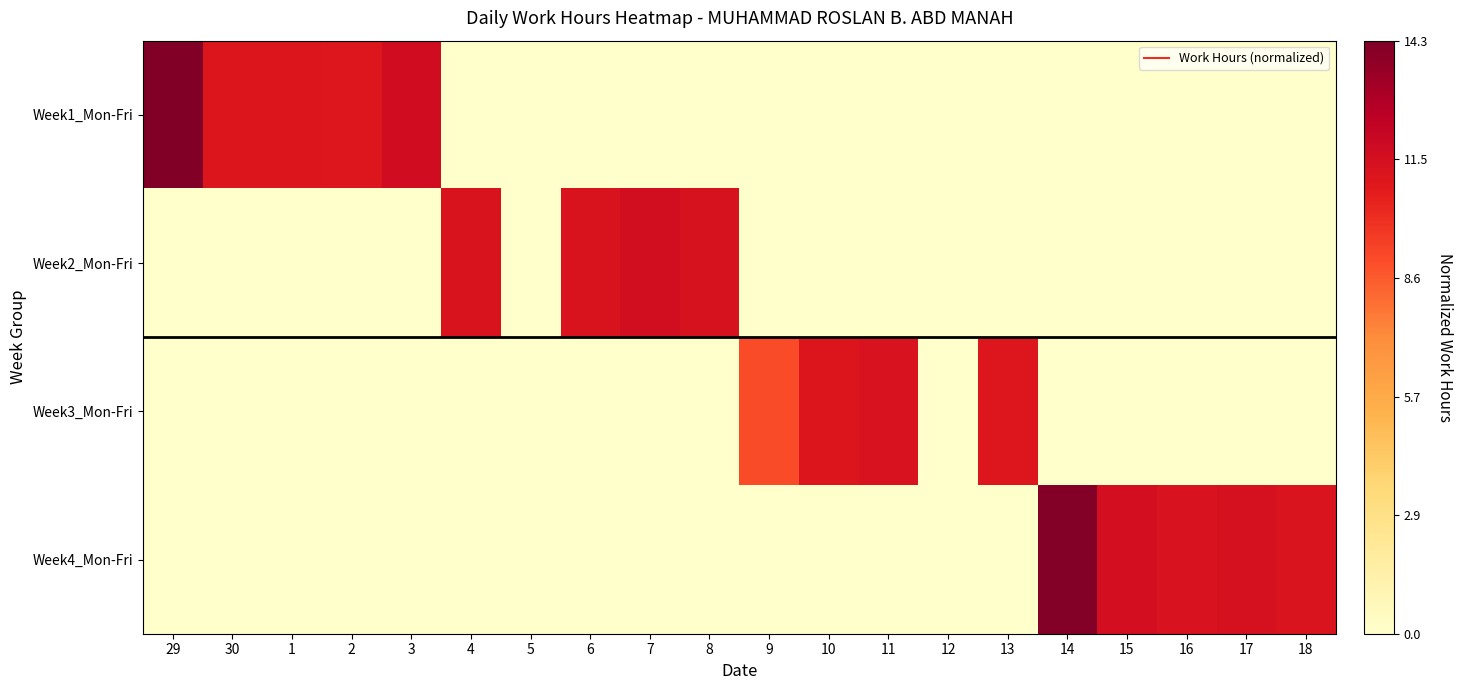

Reading left to right, list all the values displayed in this chart.

Week1_Mon-Fri: 29=1.0	30=0.8	1=0.8	2=0.8	3=0.8	4=0.0	5=0.0	6=0.0	7=0.0	8=0.0	9=0.0	10=0.0	11=0.0	12=0.0	13=0.0	14=0.0	15=0.0	16=0.0	17=0.0	18=0.0
Week2_Mon-Fri: 29=0.0	30=0.0	1=0.0	2=0.0	3=0.0	4=0.8	5=0.0	6=0.8	7=0.8	8=0.8	9=0.0	10=0.0	11=0.0	12=0.0	13=0.0	14=0.0	15=0.0	16=0.0	17=0.0	18=0.0
Week3_Mon-Fri: 29=0.0	30=0.0	1=0.0	2=0.0	3=0.0	4=0.0	5=0.0	6=0.0	7=0.0	8=0.0	9=0.6	10=0.8	11=0.8	12=0.0	13=0.8	14=0.0	15=0.0	16=0.0	17=0.0	18=0.0
Week4_Mon-Fri: 29=0.0	30=0.0	1=0.0	2=0.0	3=0.0	4=0.0	5=0.0	6=0.0	7=0.0	8=0.0	9=0.0	10=0.0	11=0.0	12=0.0	13=0.0	14=1.0	15=0.8	16=0.8	17=0.8	18=0.8